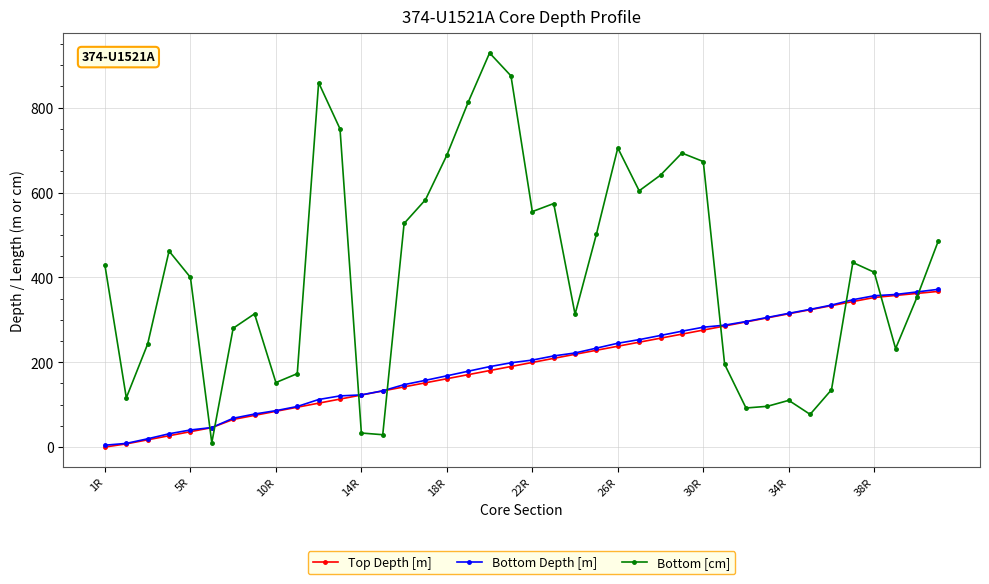

Which series has the largest total across all categories?

Bottom [cm]